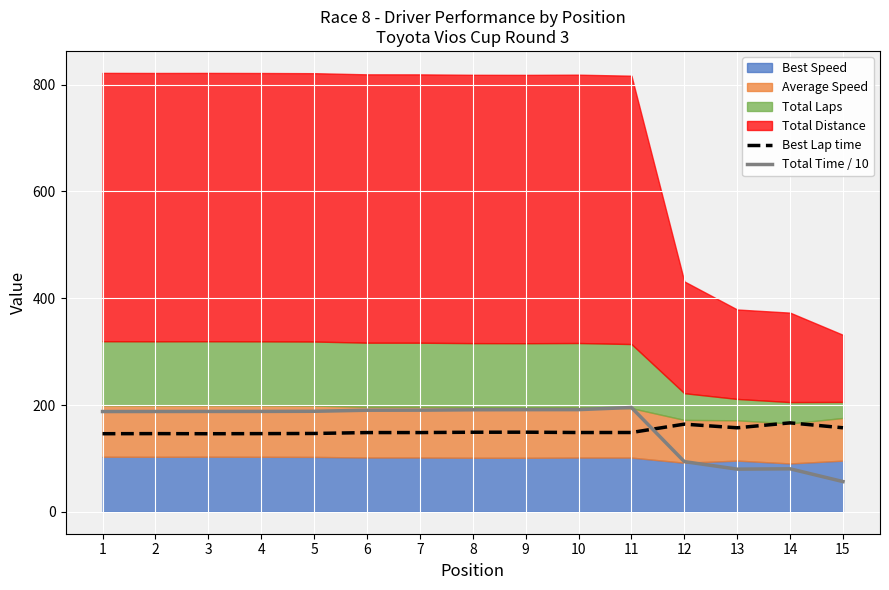

How many values in the Total Time / 10 series are below 187?

4